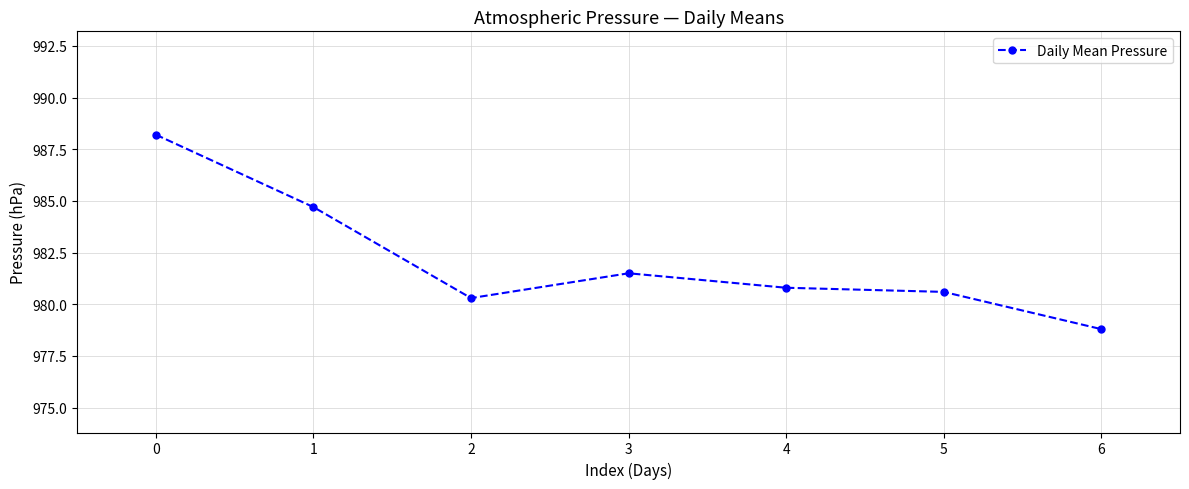

List the labels in order of value, smallest first.

6, 2, 5, 4, 3, 1, 0